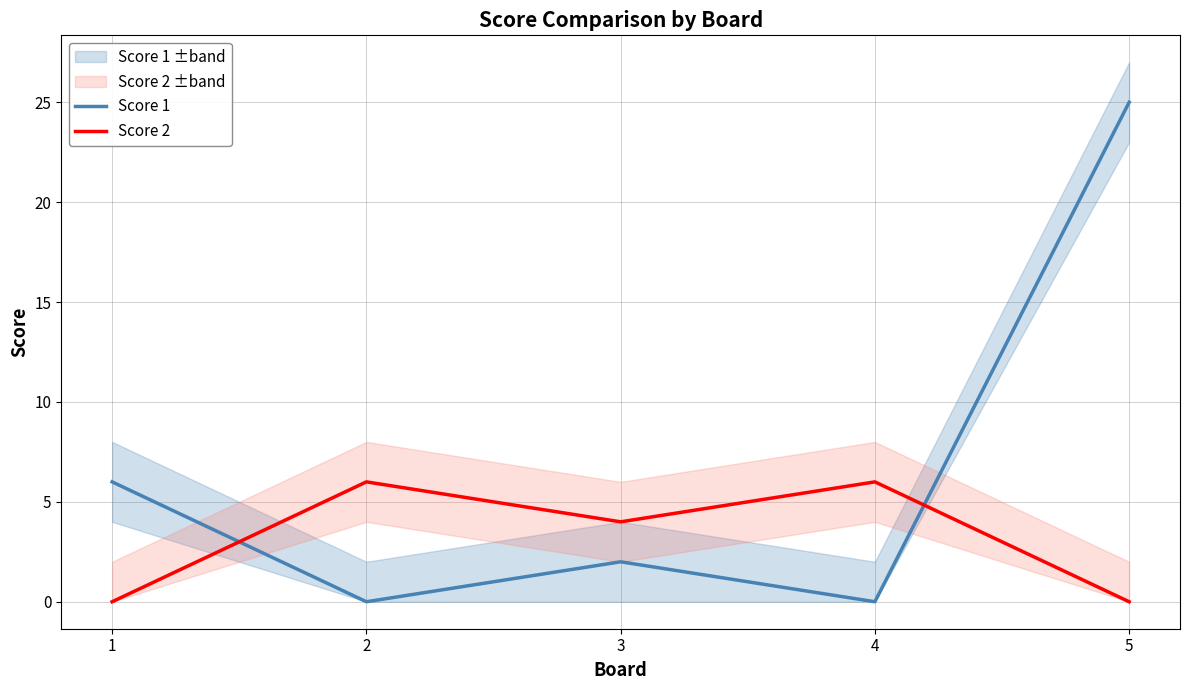

List the series in order of their overall mean, highest first.

Score 1, Score 2